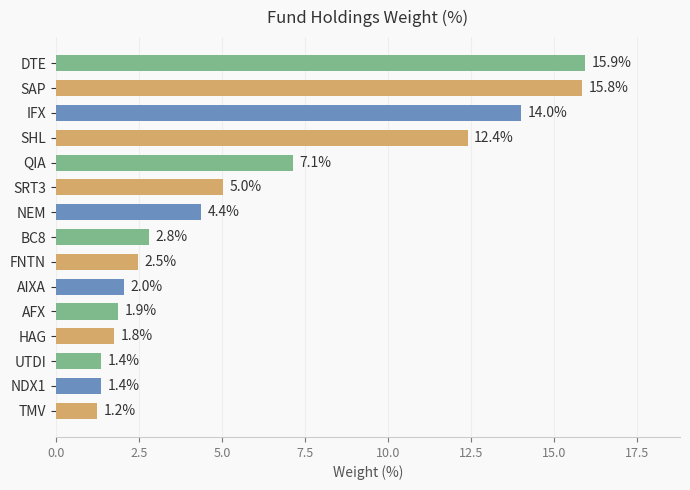

What value does the data have at UTDI?

1.4